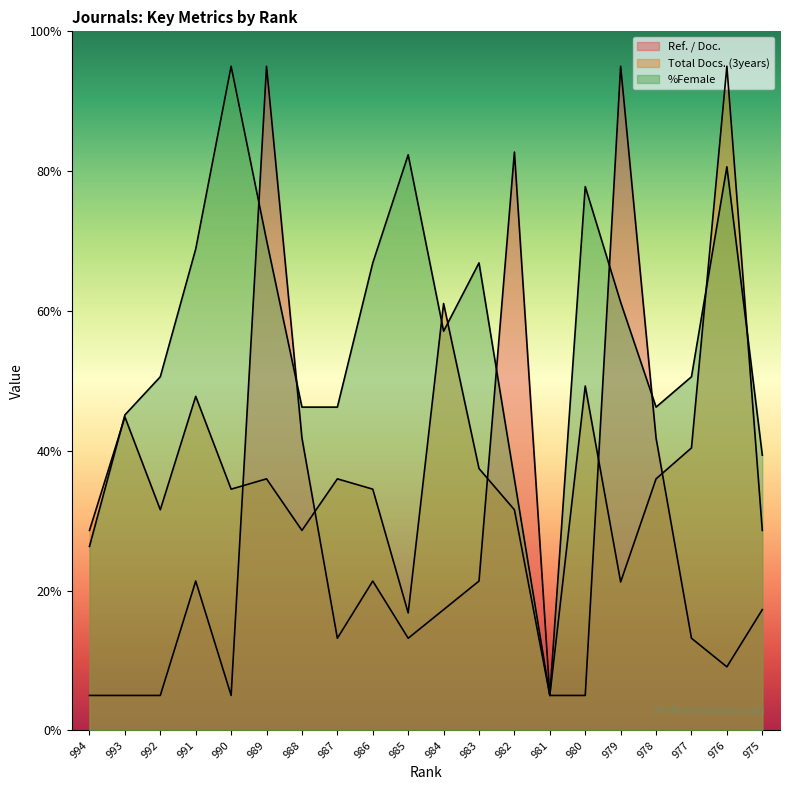

How many lines are shown in the chart?

3